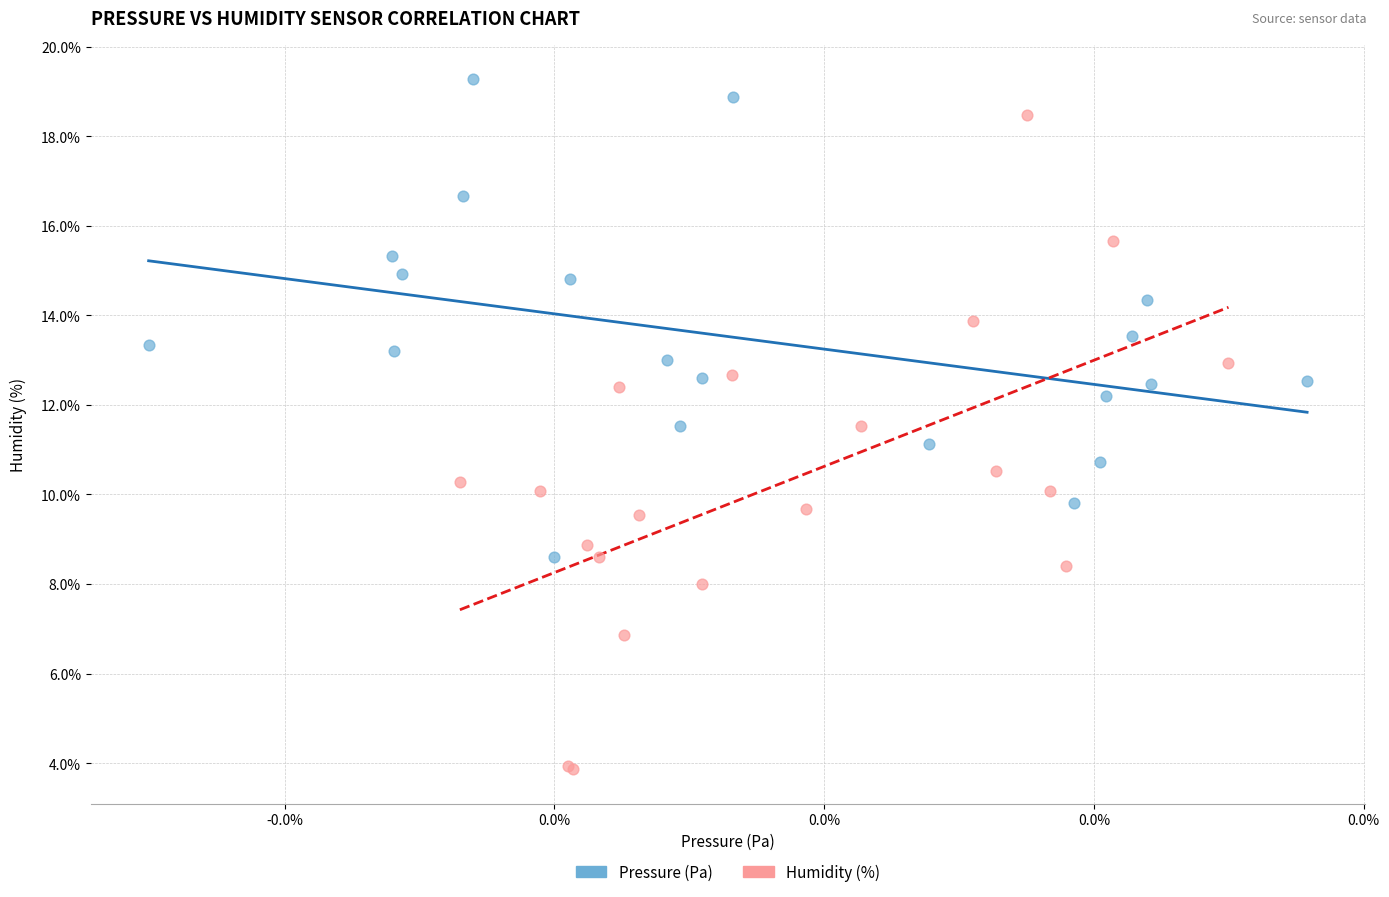

What are all the series names shown in the legend?

Pressure (Pa), Humidity (%)